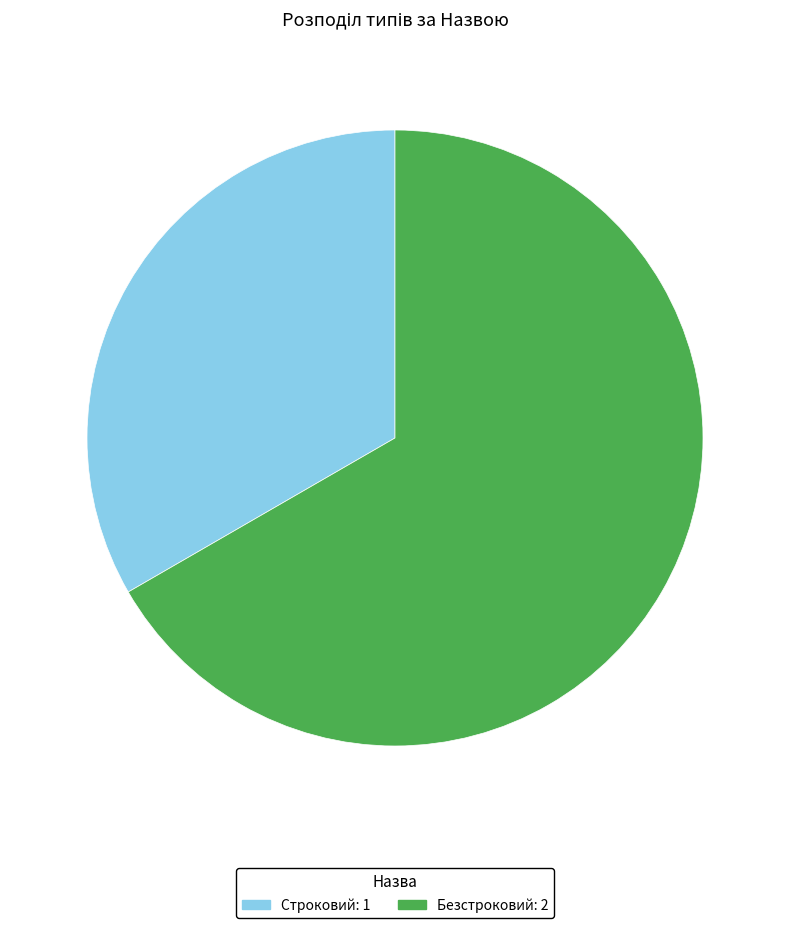

How many slices are in this pie chart?

2